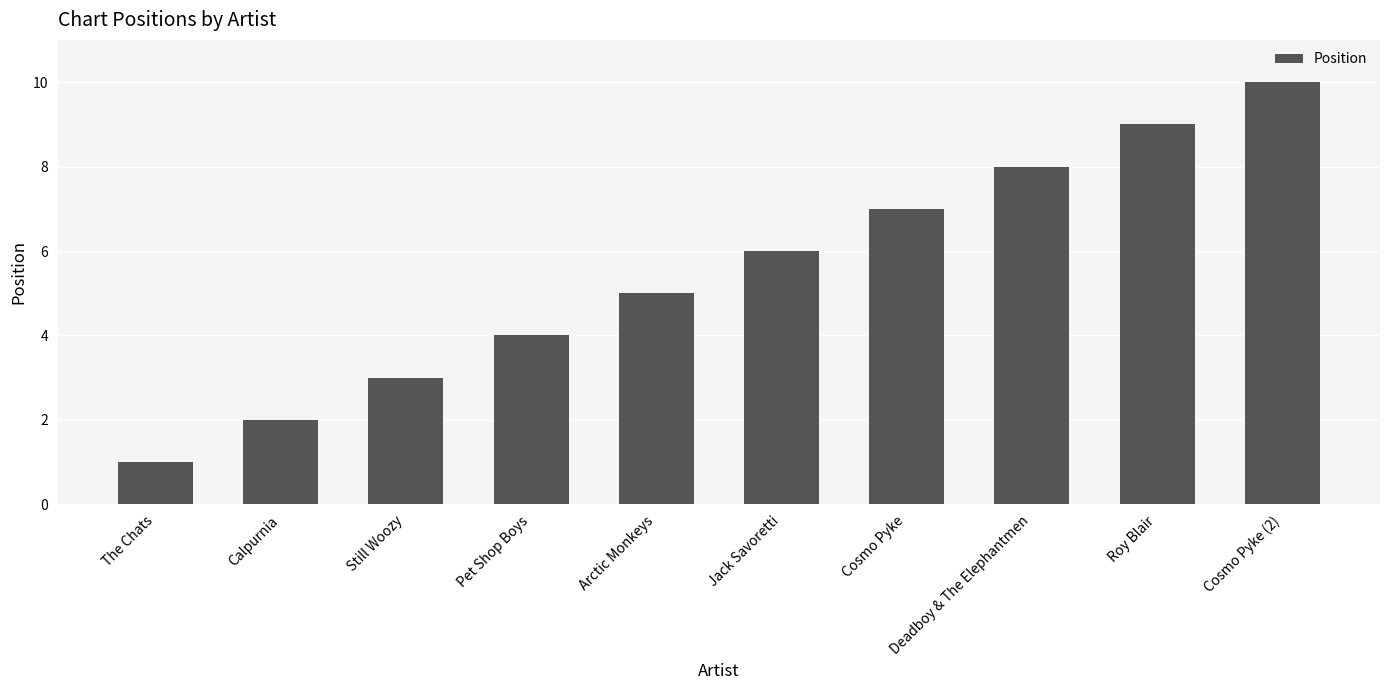

Reading left to right, list all the values displayed in this chart.

1	2	3	4	5	6	7	8	9	10